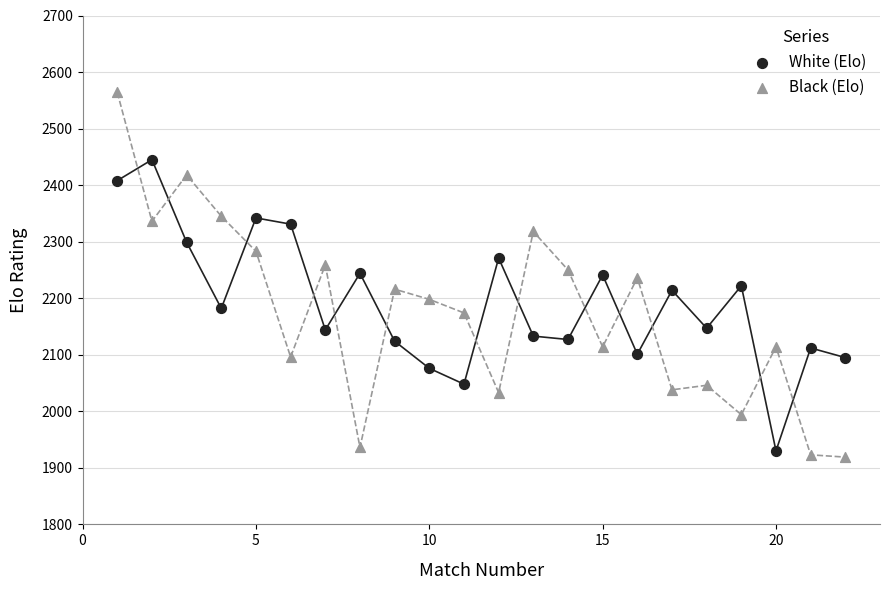

Across all data points, what is the range of Y values (max minus min)?

645